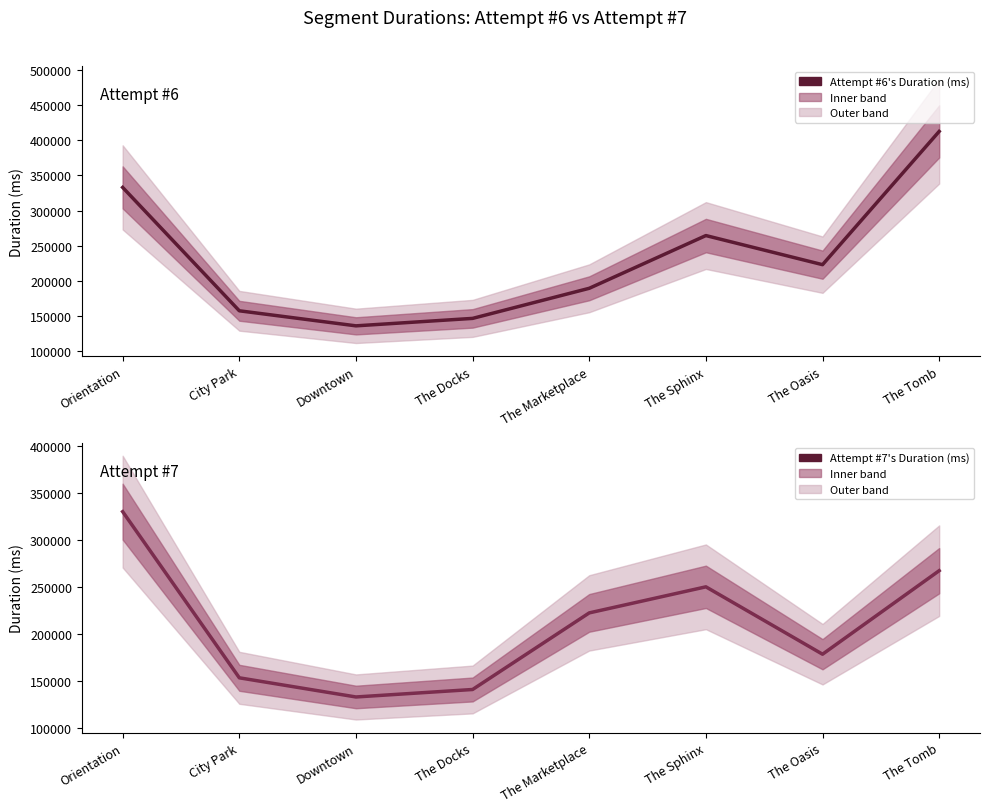

Between The Sphinx and Downtown, which is larger?

The Sphinx